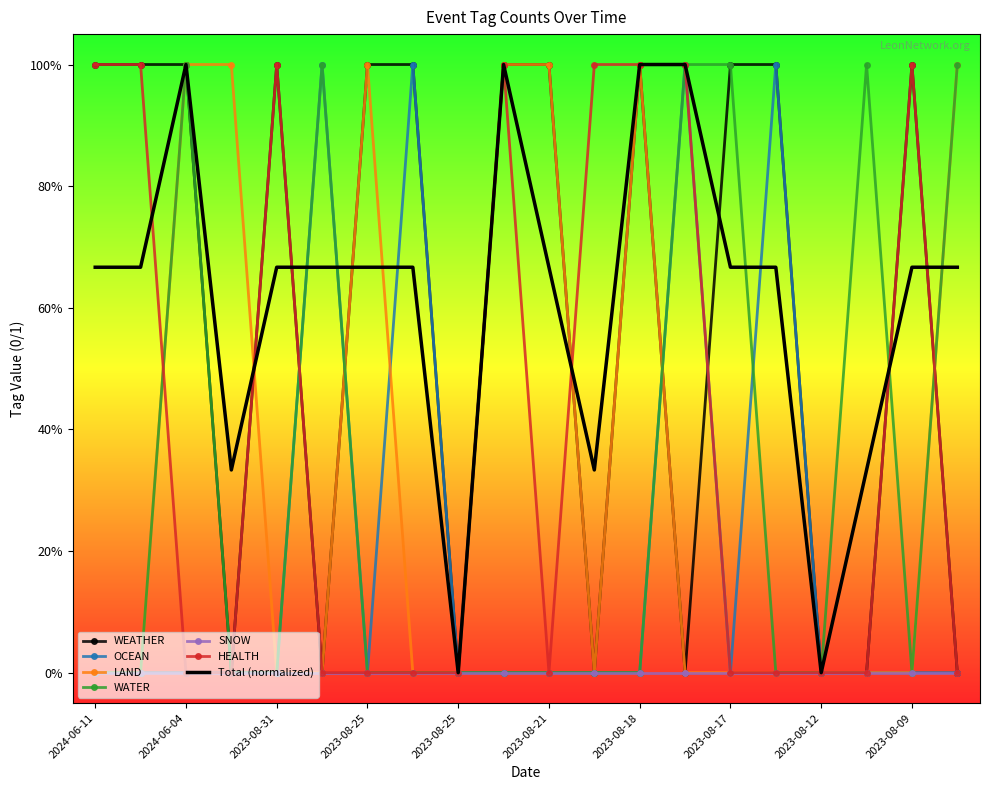

Rank the categories by WATER value from highest to lowest.

2024-06-04, 2023-08-28, 2023-08-17, 2023-08-17, 2023-08-10, 2023-08-08, 2024-06-11, 2024-06-06, 2023-08-31, 2023-08-31, 2023-08-25, 2023-08-25, 2023-08-25, 2023-08-24, 2023-08-21, 2023-08-21, 2023-08-18, 2023-08-17, 2023-08-12, 2023-08-09